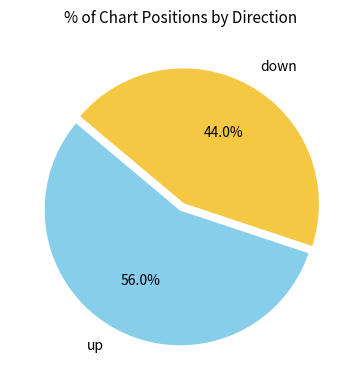

Approximately how many times larger is the value at up compared to down?

1.3